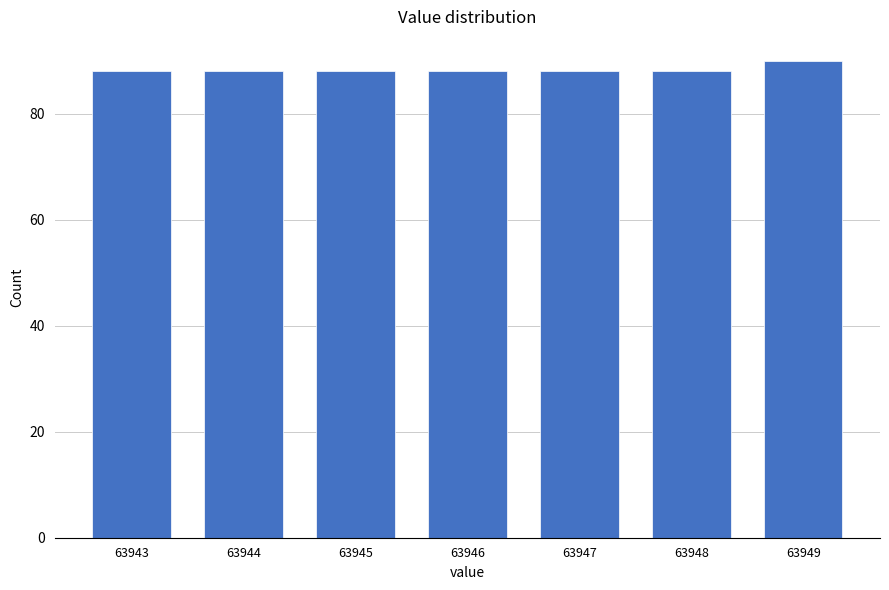

Reading right to left, what are all the values shown in this chart?

63949=90	63948=88	63947=88	63946=88	63945=88	63944=88	63943=88